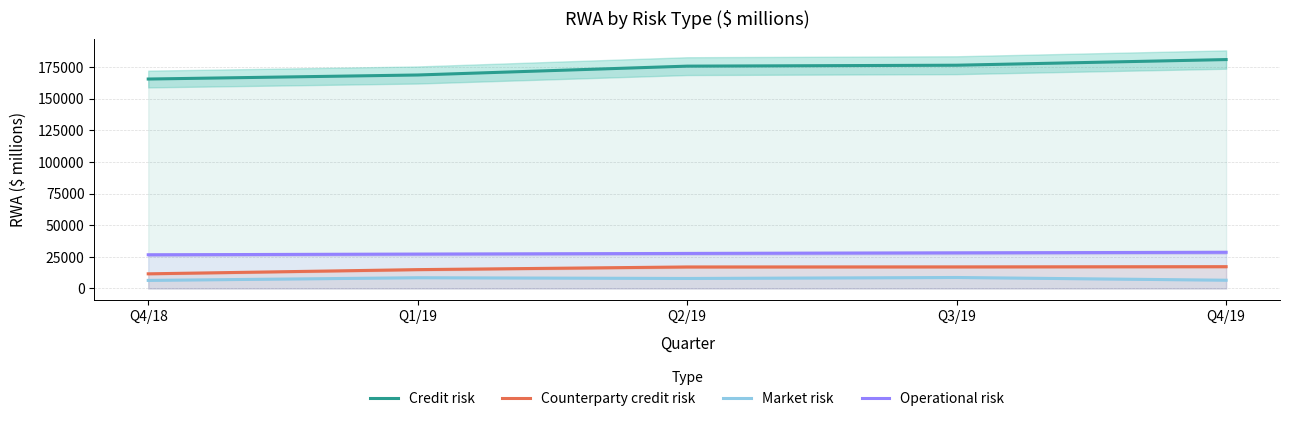

What is the difference between the second highest and second lowest values in the Operational risk series?

996